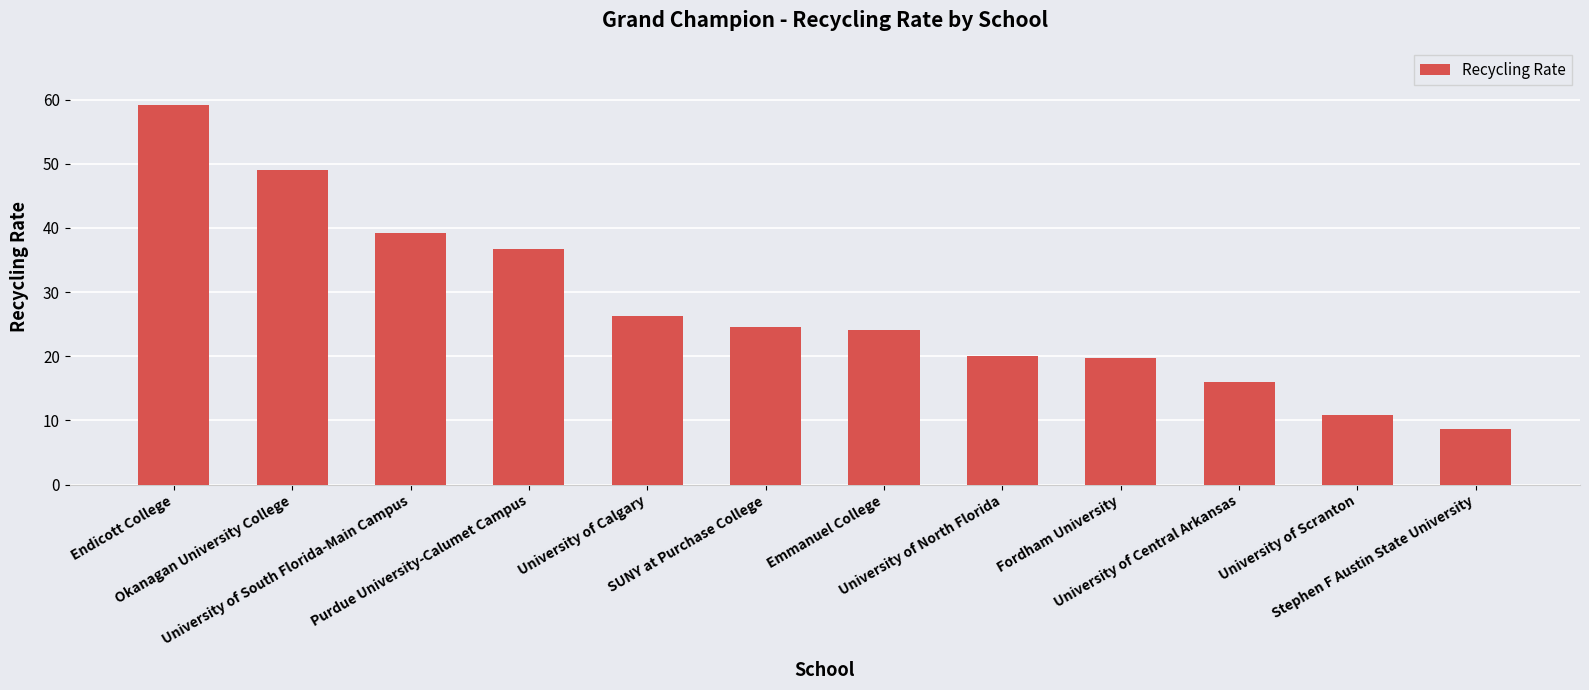

What is the change in value from Purdue University-Calumet Campus to University of Central Arkansas?

-20.7